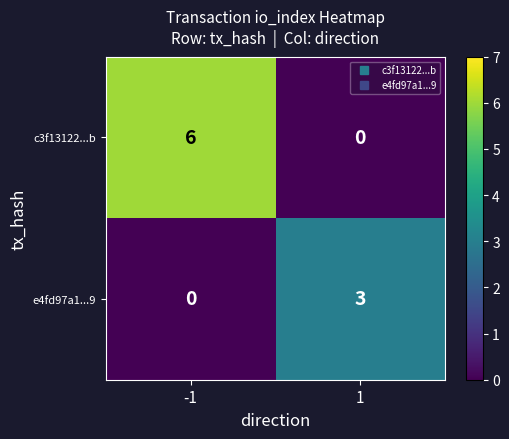

What is the difference between the maximum and minimum values in the c3f13122...b series?

6